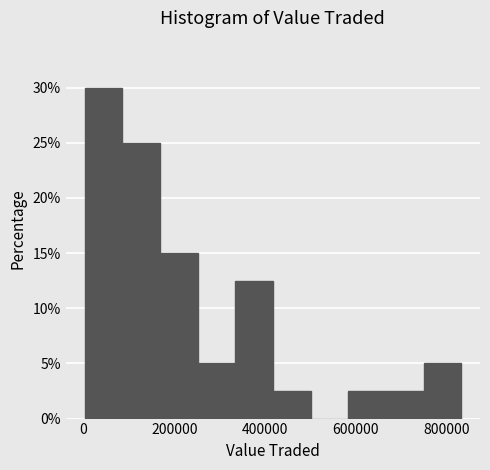

How tall is the bar that spans 580000 to 660000 on the x-axis? Neither the bar edges nor the heights are printed on the chart, so give them approximately, as read against the axes.

2.5